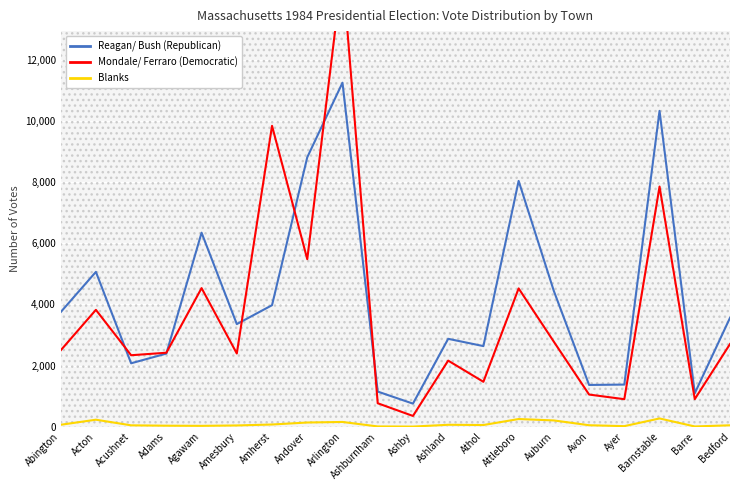

True or false: Reagan/ Bush (Republican) and Blanks intersect in this chart.

False